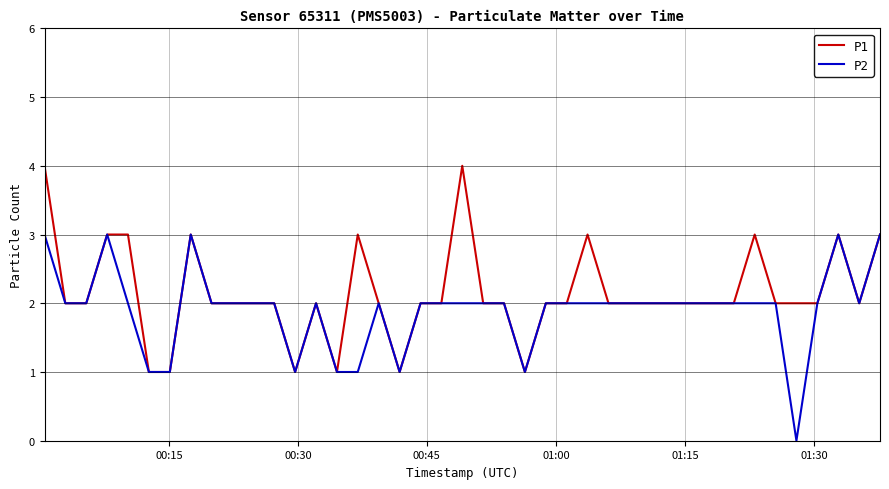

What is the greatest value displayed?

4